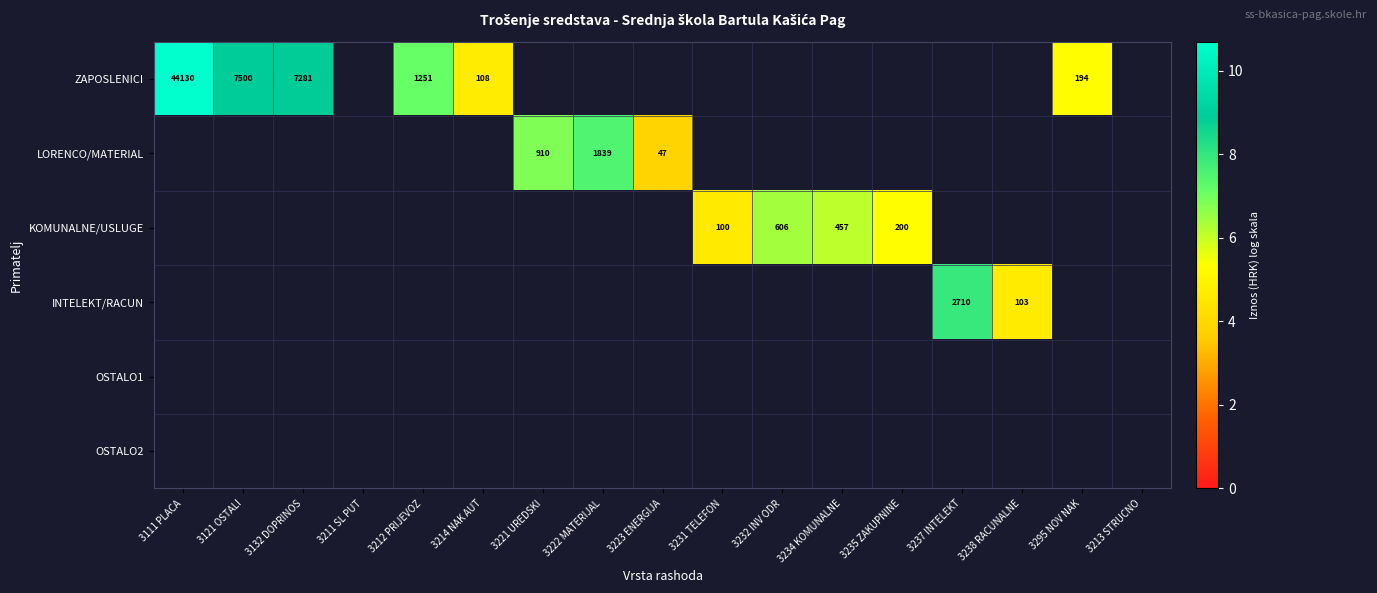

Between 3111 PLACA and 3212 PRIJEVOZ, which series saw the biggest shift?

ZAPOSLENICI